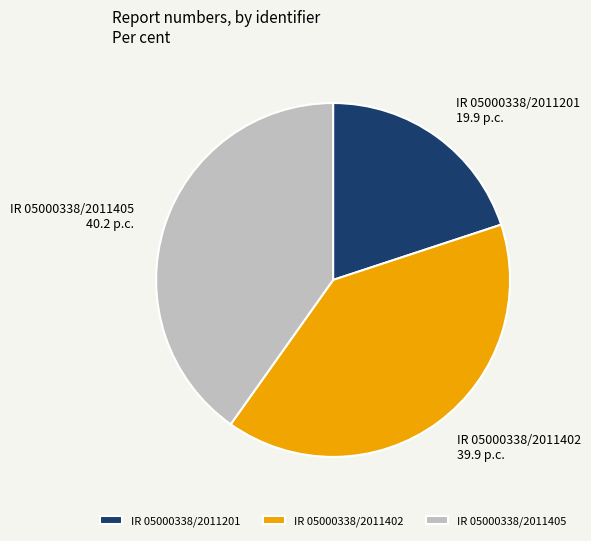

Is there any slice that represents more than half of the pie?

No